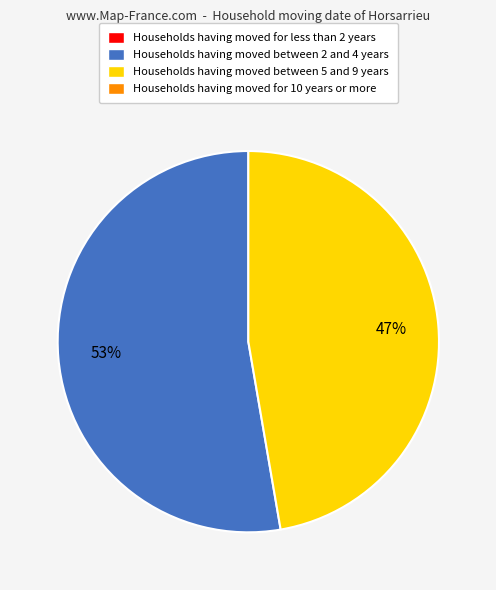

Does any single category account for the majority?

Yes